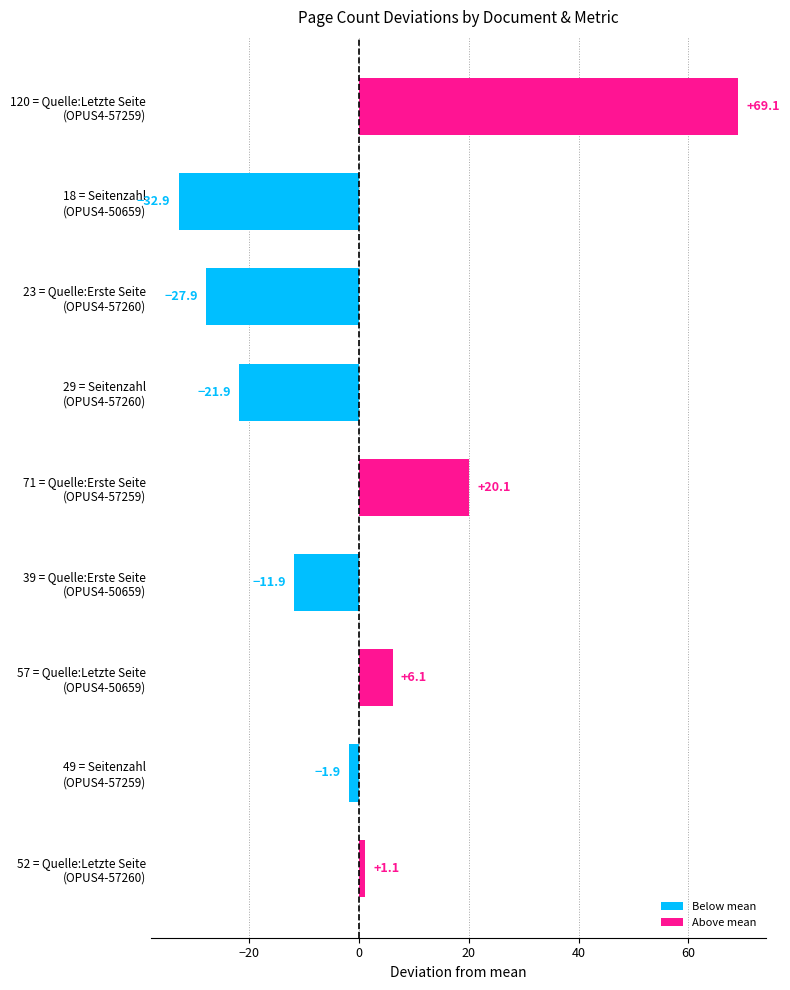

What is the value of the 5th bar from the top?

20.1